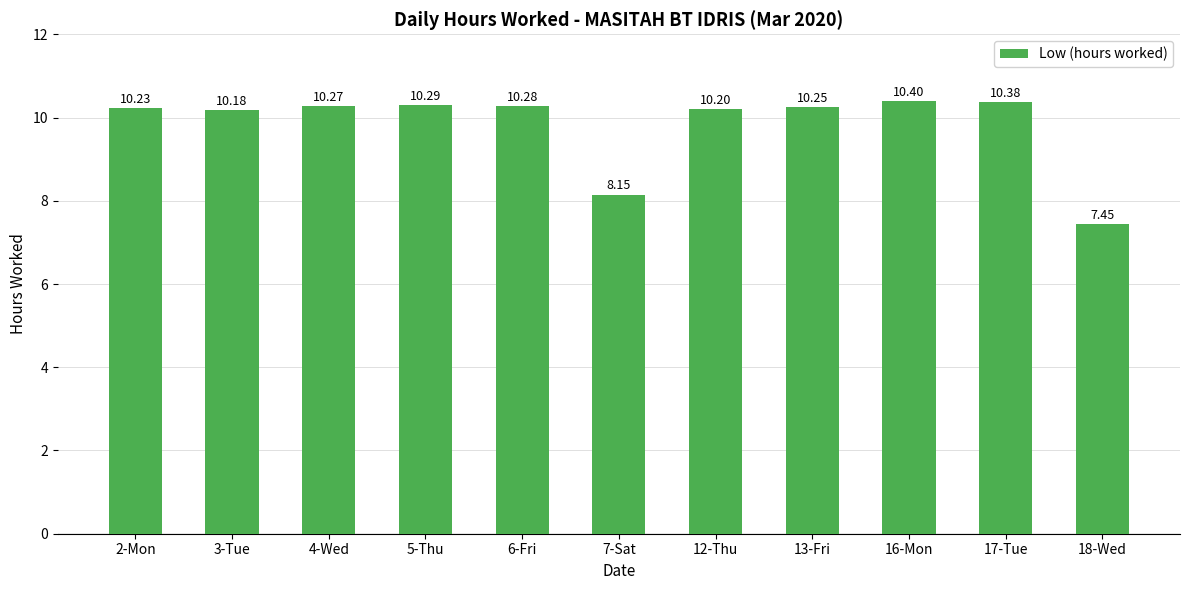

What is the average value?

9.8